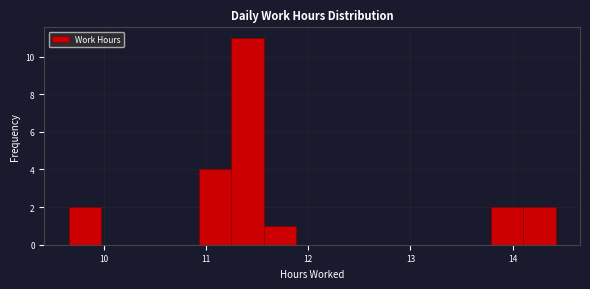

Read against the x-axis, roughly where is the centre of the tallest bar?

11.4